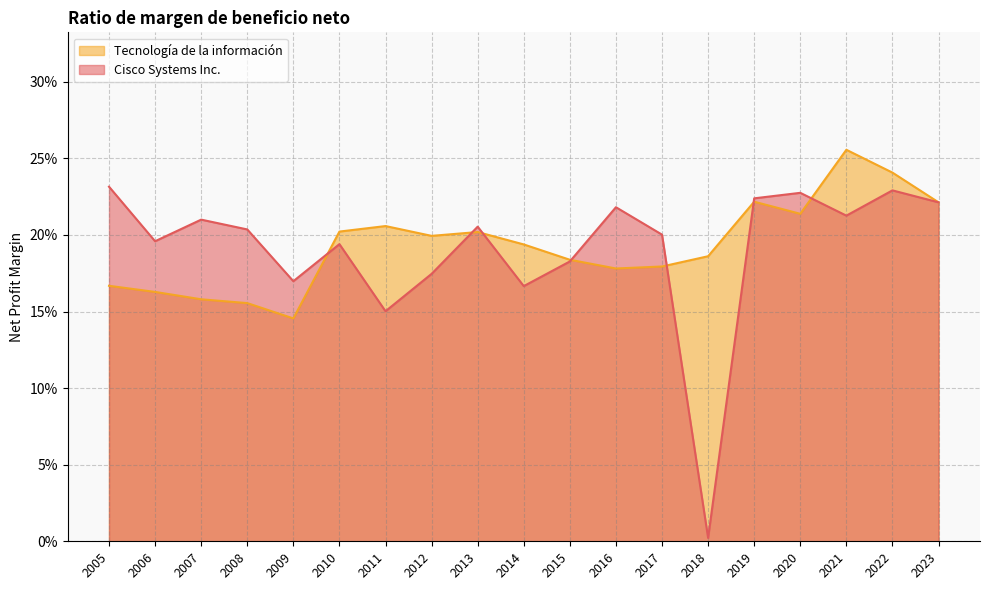

Is the value of Tecnología de la información at 2021 greater than the value of Cisco Systems Inc. at 2010?

Yes